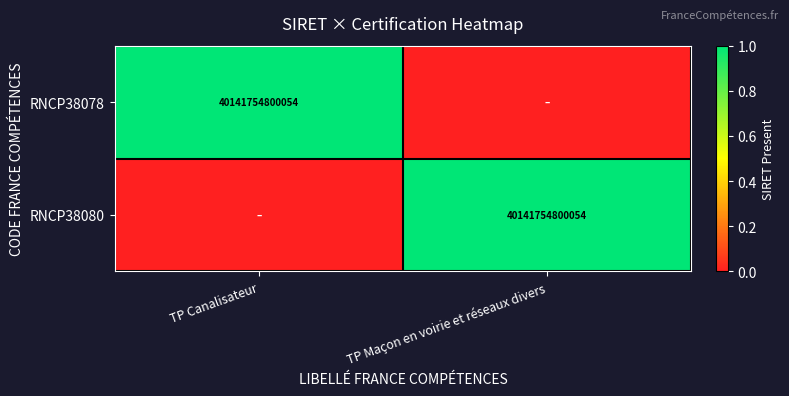

True or false: RNCP38080 has a value of 70097029450111 at TP Maçon en voirie et réseaux divers.

False